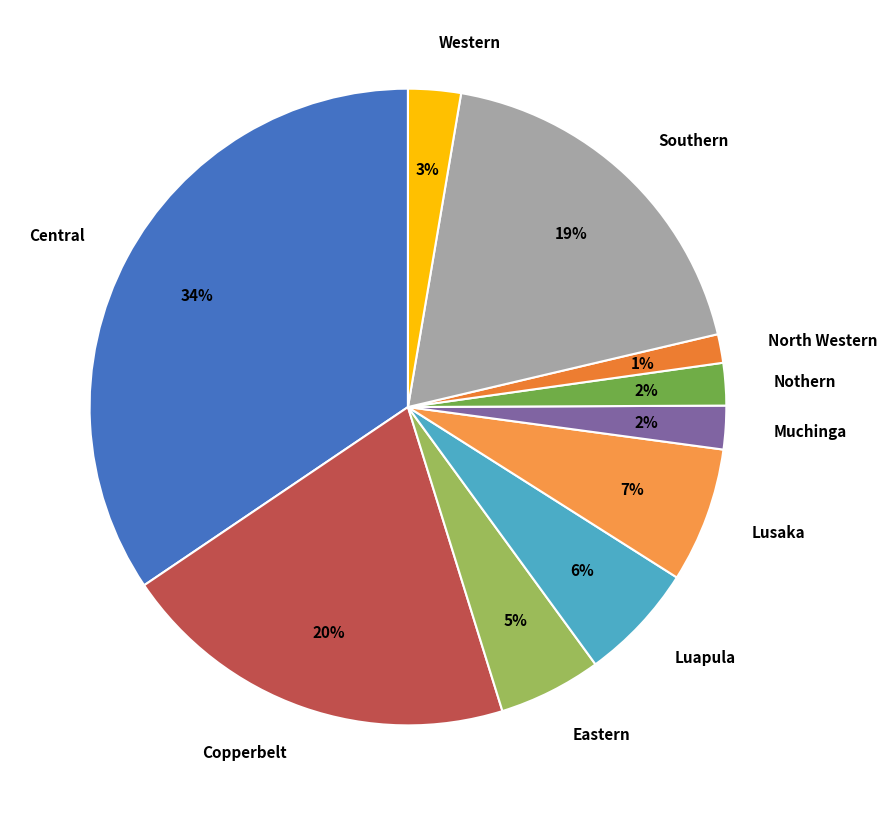

To the nearest percent, what portion does North Western represent?

1%